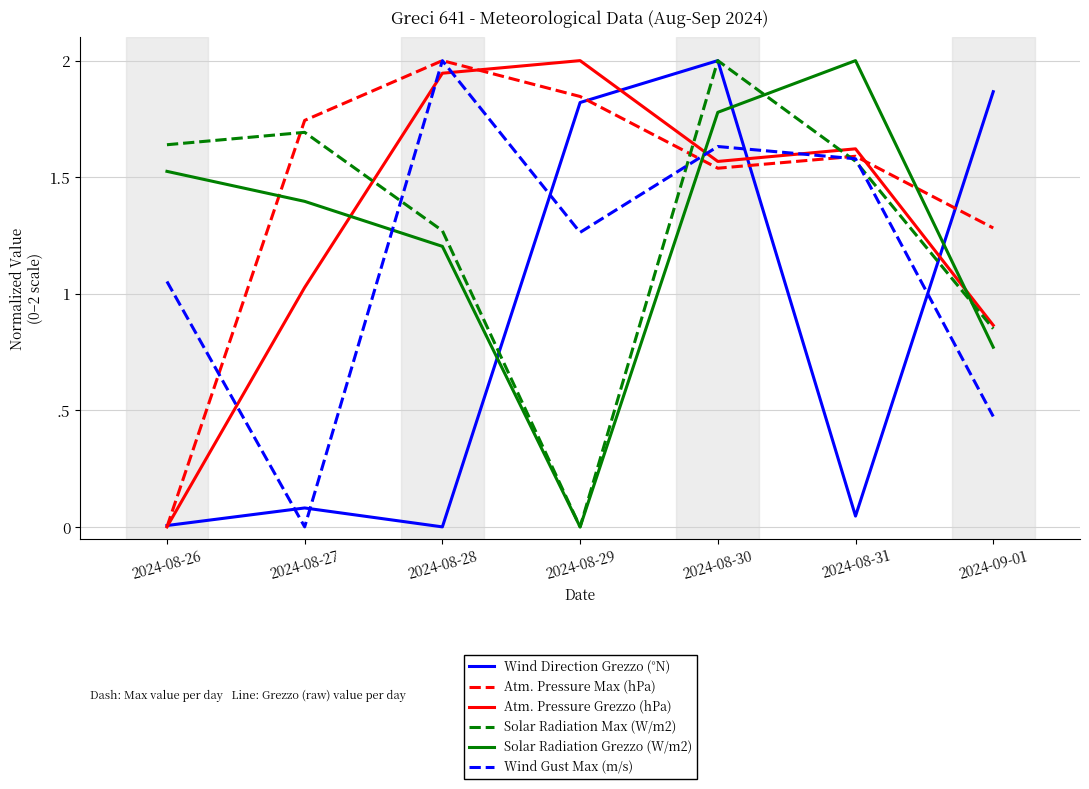

Which series has the widest spread of values?

Wind Direction Grezzo (°N)